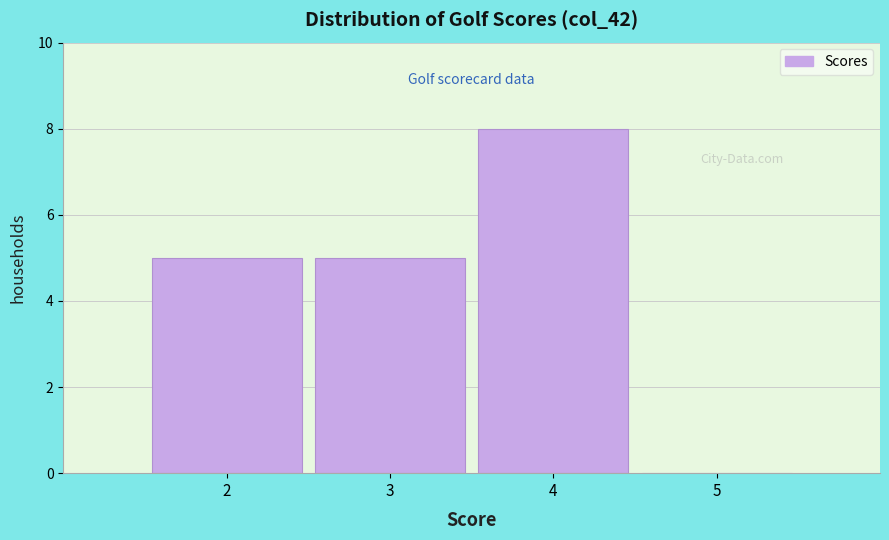

Reading left to right, transcribe this chart: for each bar, give the range it covers on the x-axis and its height. The values are not printed on the chart, so give them approximately, as read against the axis.

1.5 to 2.5: 5
2.5 to 3.5: 5
3.5 to 4.5: 8
4.5 to 5.5: 0